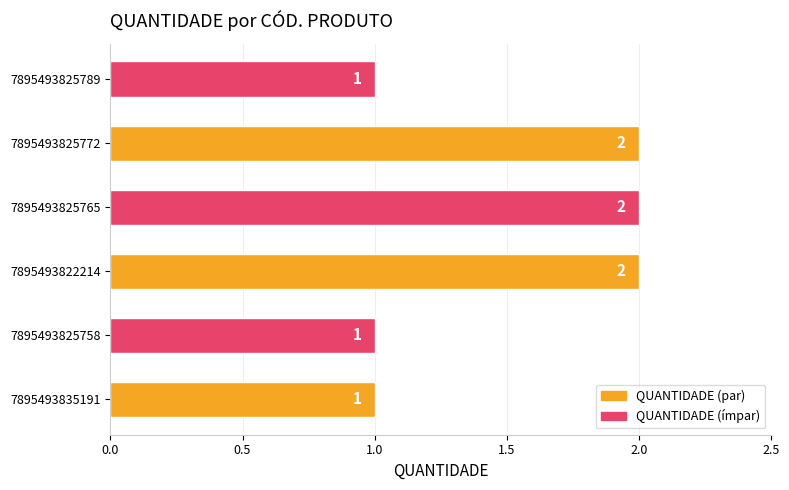

What is the difference between the maximum and minimum values?

1